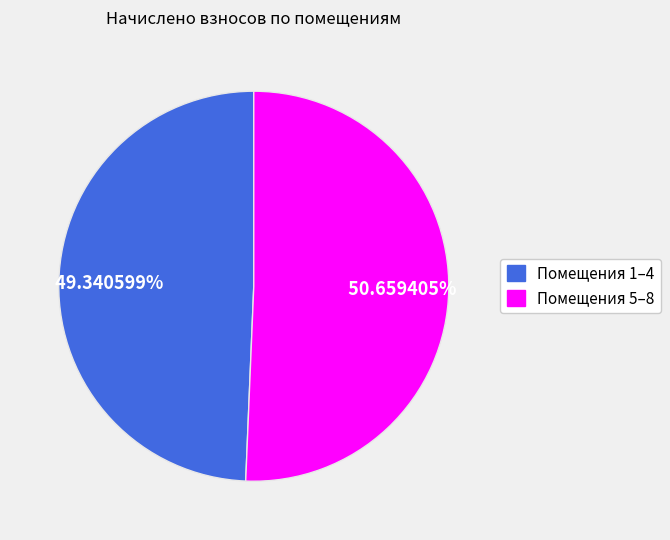

How many segments does this pie chart have?

2